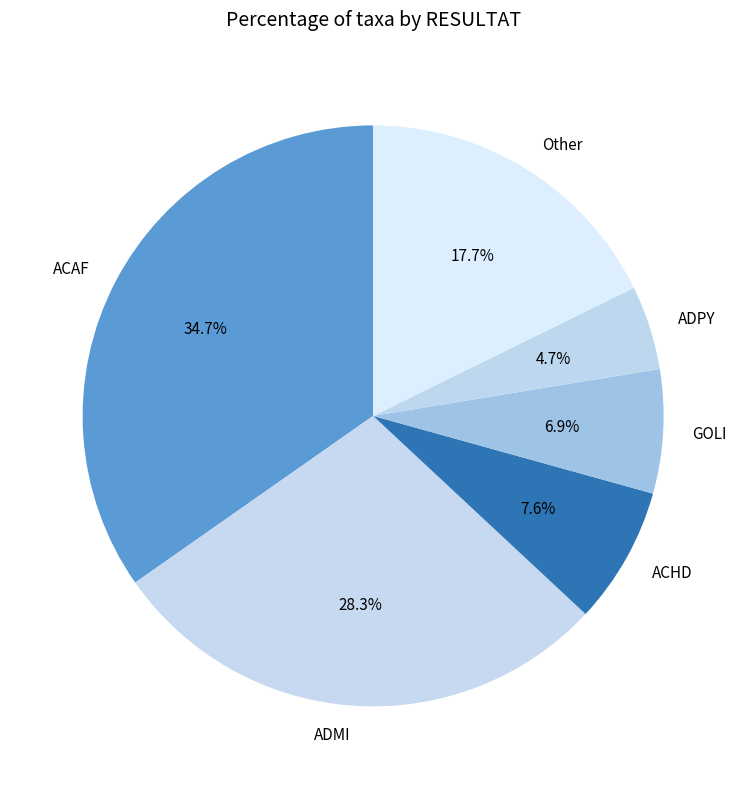

What percentage is NOT represented by ADPY?

95.3%